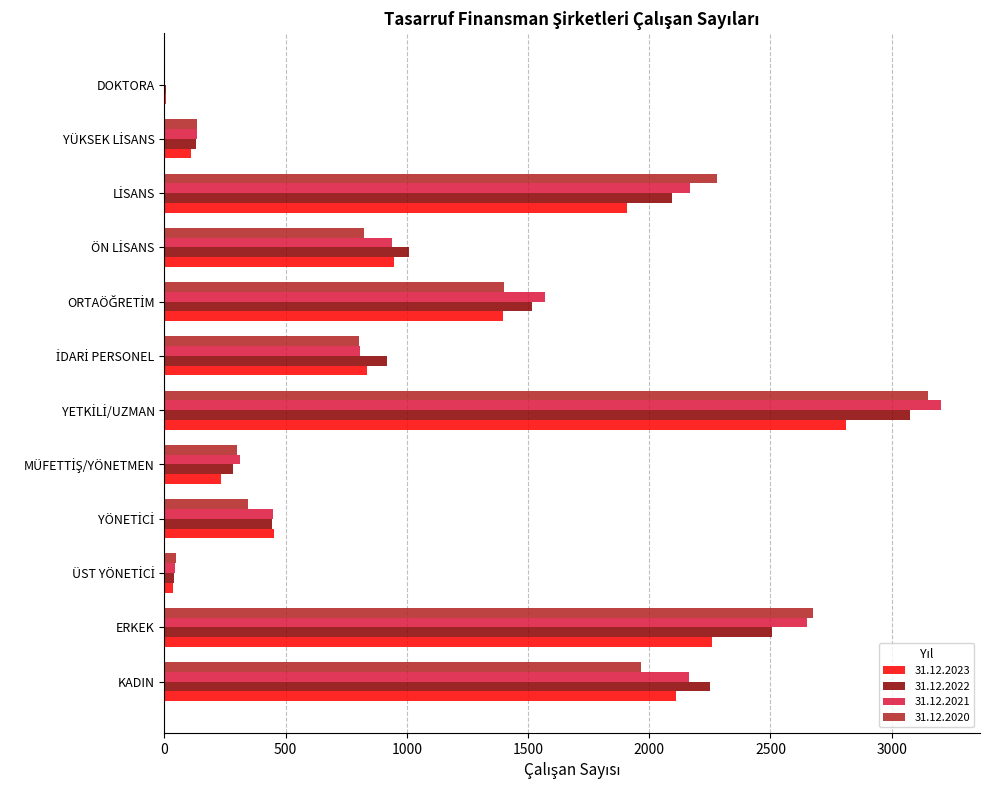

What is the maximum value shown in the chart?

3204.0